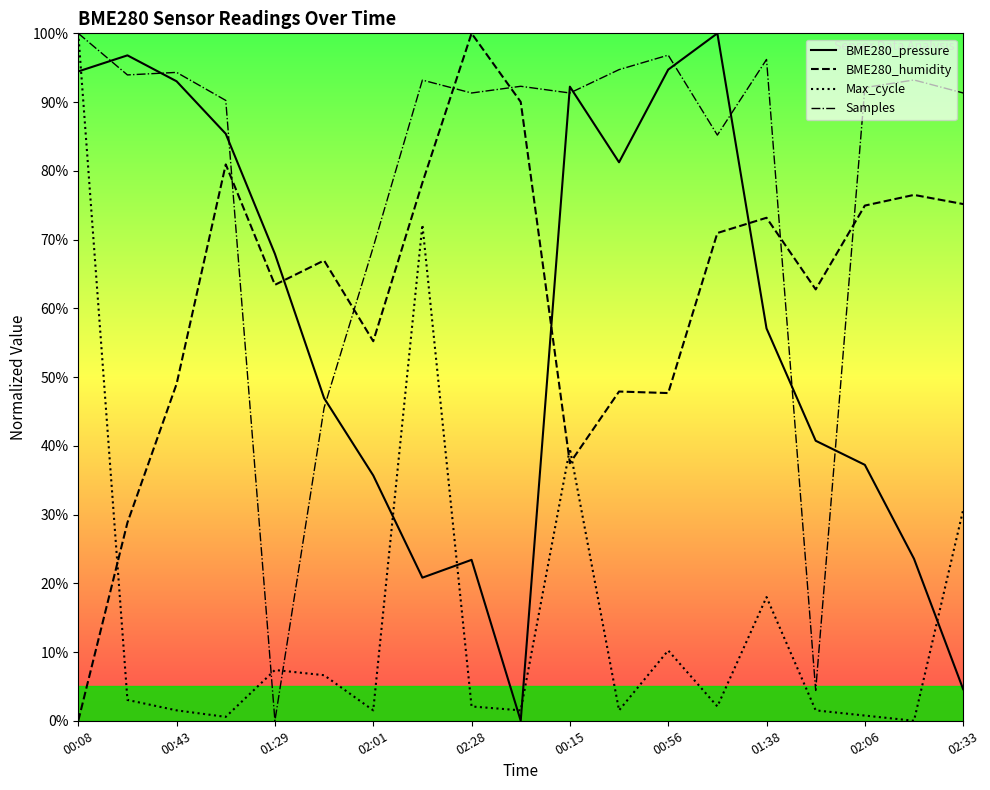

What is the maximum value for Max_cycle?

100.0